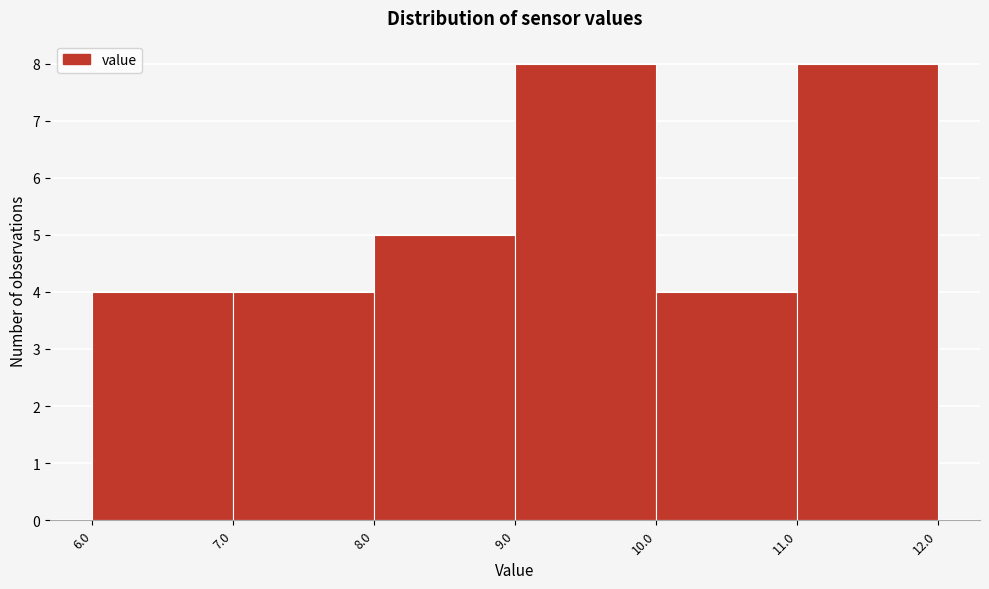

How tall is the bar that spans 11.0 to 12.0 on the x-axis? The values are not printed on the chart, so give them approximately, as read against the axis.

8